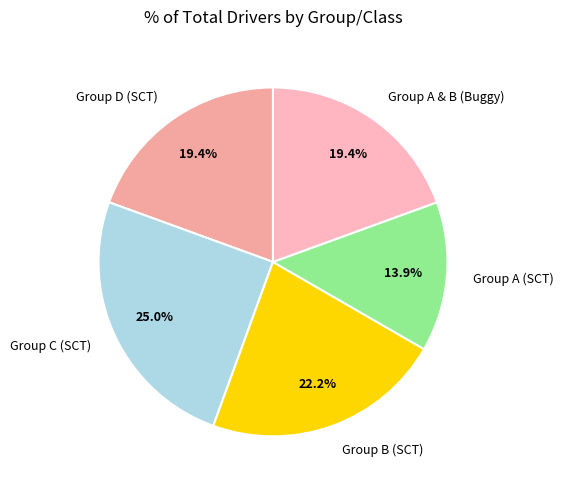

Approximately how many times larger is the value at Group A & B (Buggy) compared to Group C (SCT)?

0.8